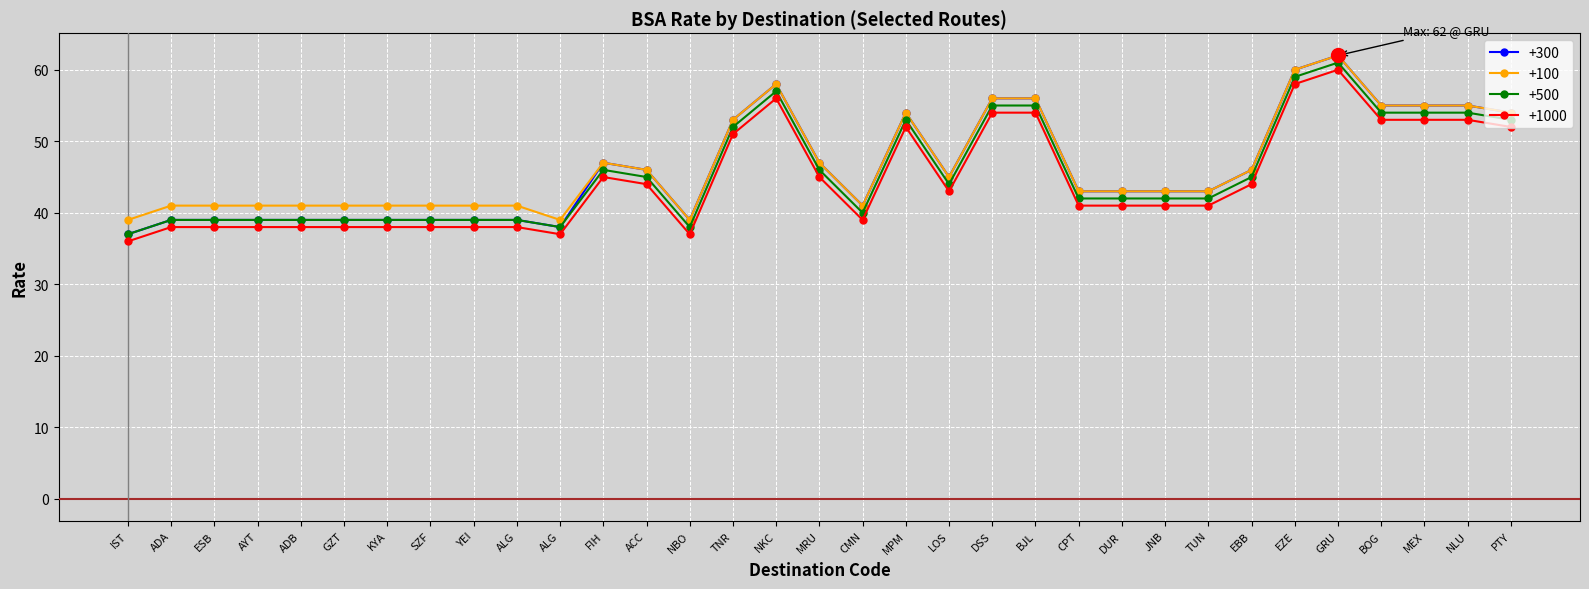

What is the value of the +100 point at the 25th from the left?

43